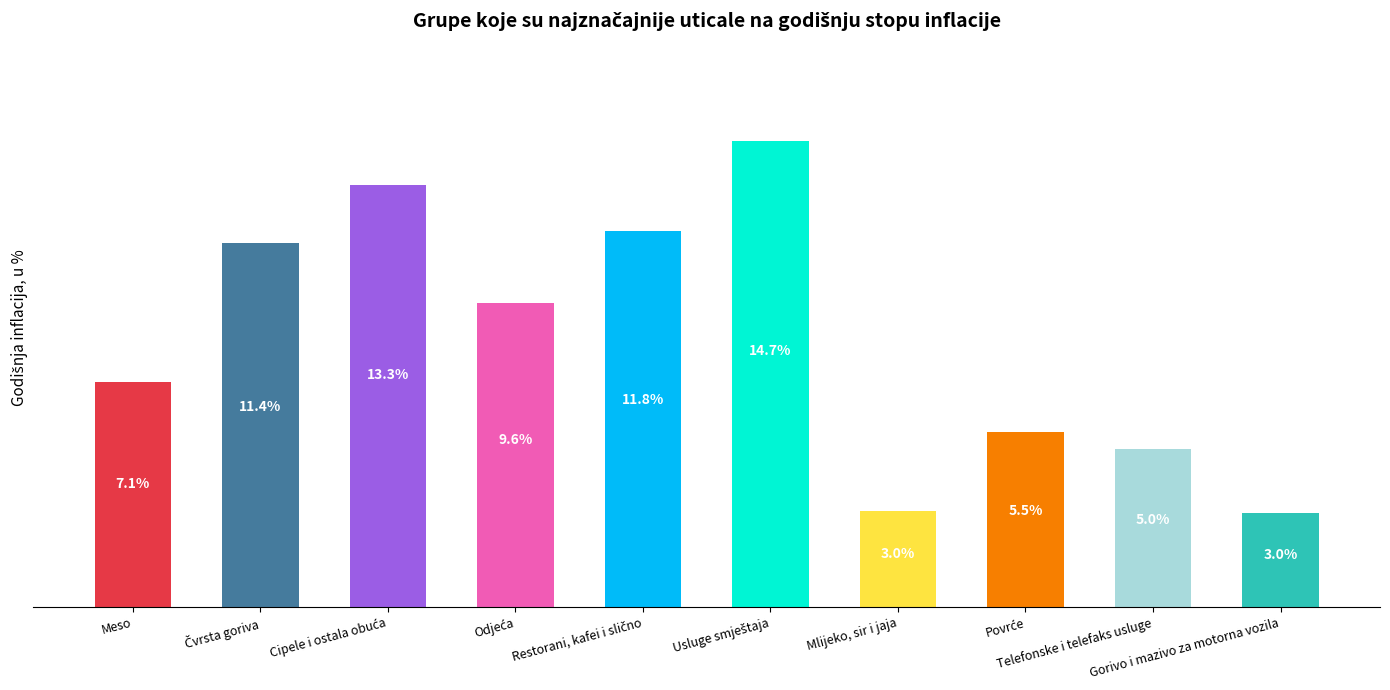

What is the sum of the values at Gorivo i mazivo za motorna vozila and Odjeća?

12.5